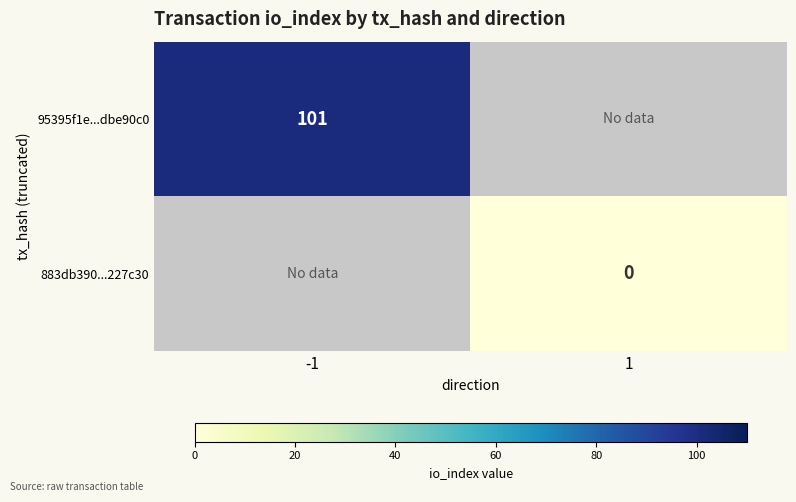

Is the value of 883db390...227c30 at 1 greater than the value of 95395f1e...dbe90c0 at -1?

No